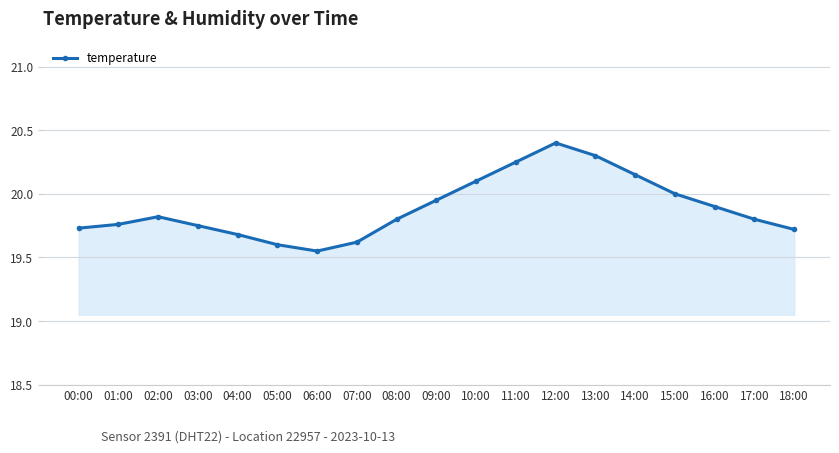

Does the chart have visible grid lines?

Yes